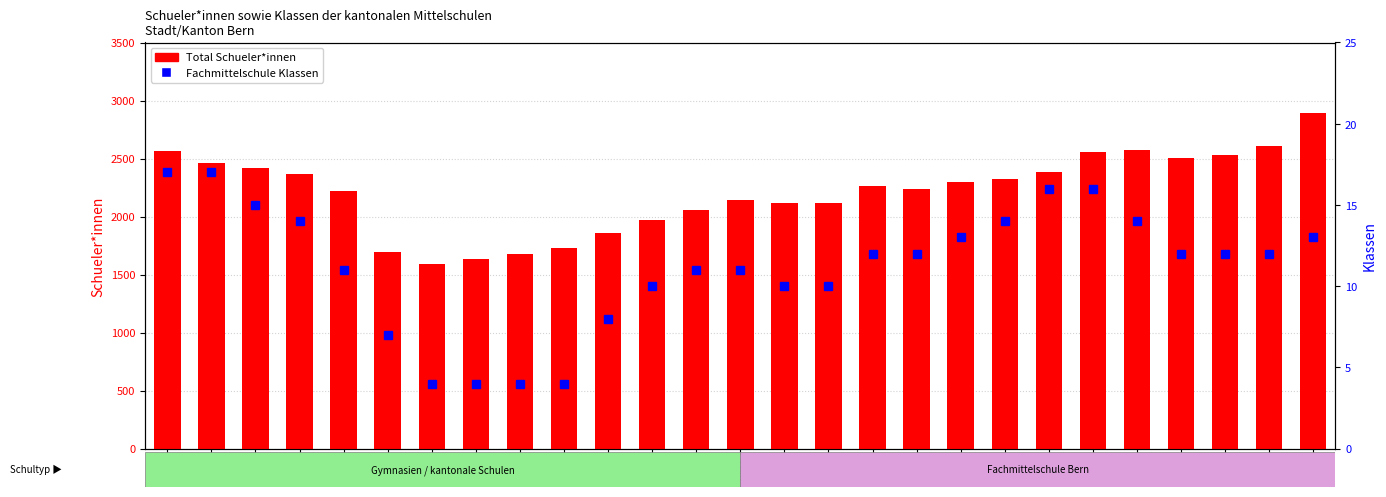

Reading right to left, transcribe all the data shown in this chart.

Total Schueler*innen: 2022=2889	2021=2609	2020=2532	2019=2507	2018=2570	2017=2559	2016=2387	2015=2323	2014=2295	2013=2236	2012=2263	2011=2119	2010=2120	2009=2141	2008=2053	2007=1970	2006=1858	2005=1728	2004=1674	2003=1634	2002=1592	2001=1692	2000=2216	1999=2366	1998=2422	1997=2464	1996=2561
Fachmittelschule Klassen: 2022=13	2021=12	2020=12	2019=12	2018=14	2017=16	2016=16	2015=14	2014=13	2013=12	2012=12	2011=10	2010=10	2009=11	2008=11	2007=10	2006=8	2005=4	2004=4	2003=4	2002=4	2001=7	2000=11	1999=14	1998=15	1997=17	1996=17